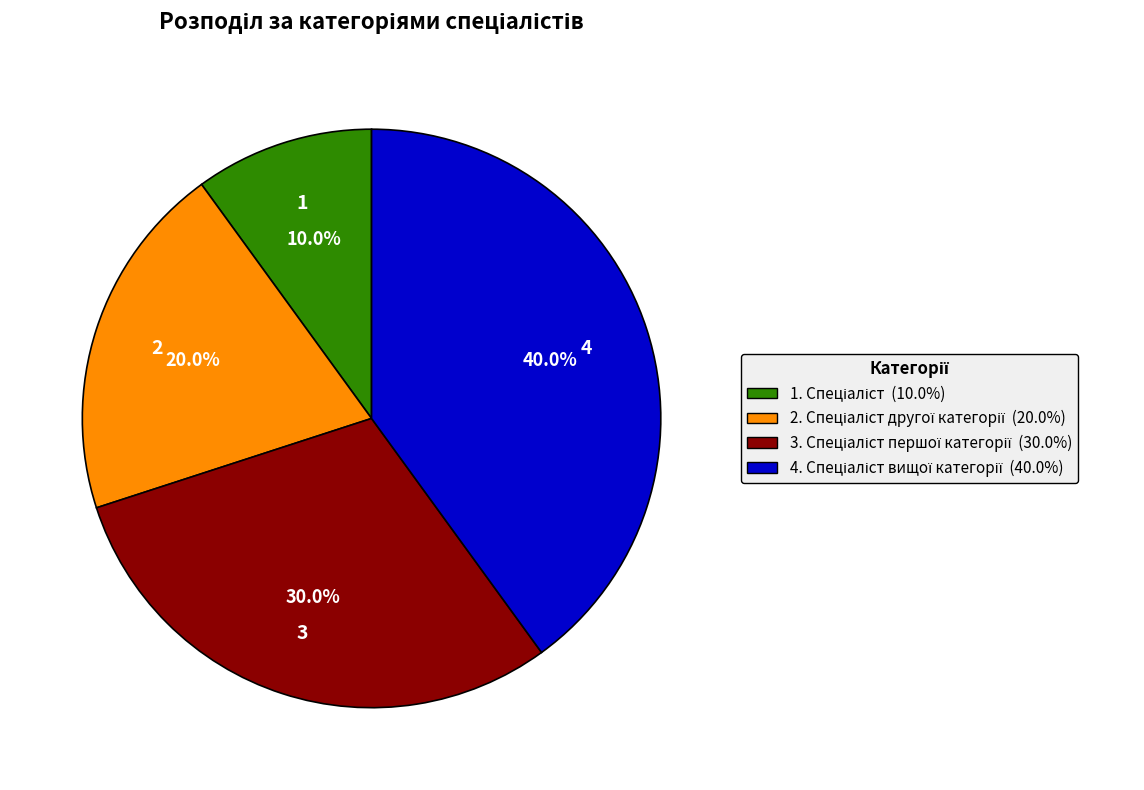

Is there any slice that represents more than half of the pie?

No